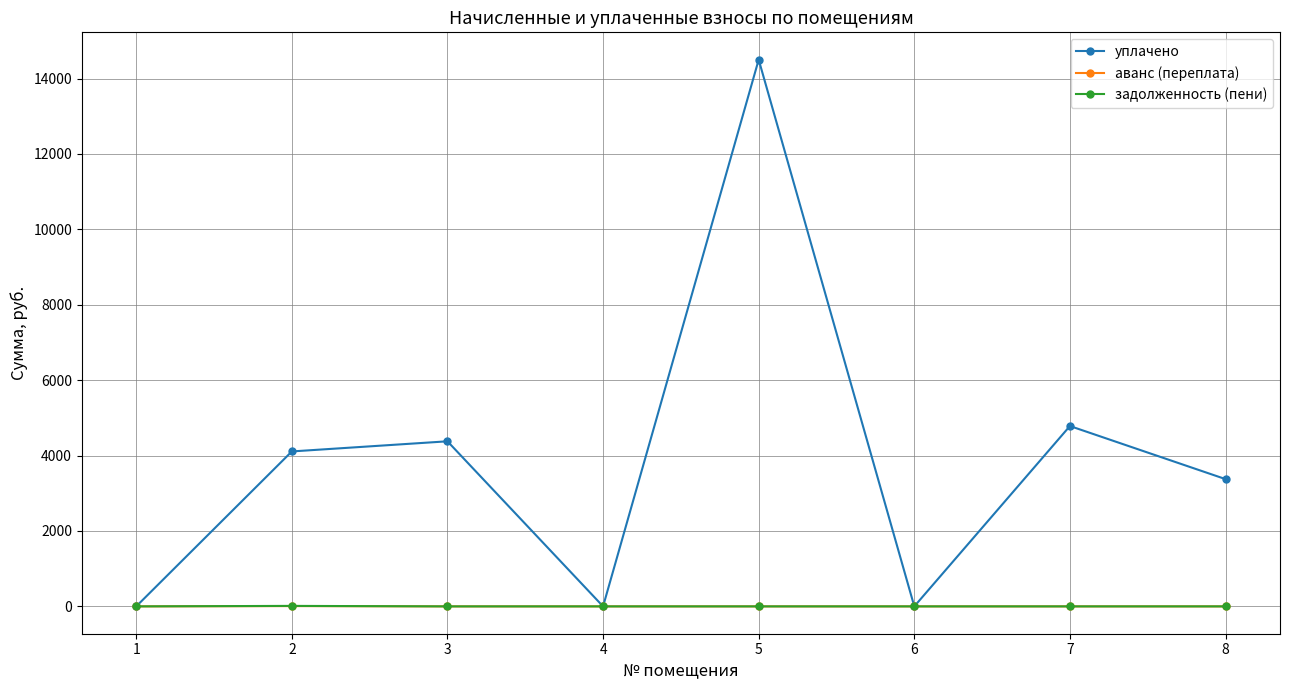

Which series has the widest spread of values?

уплачено